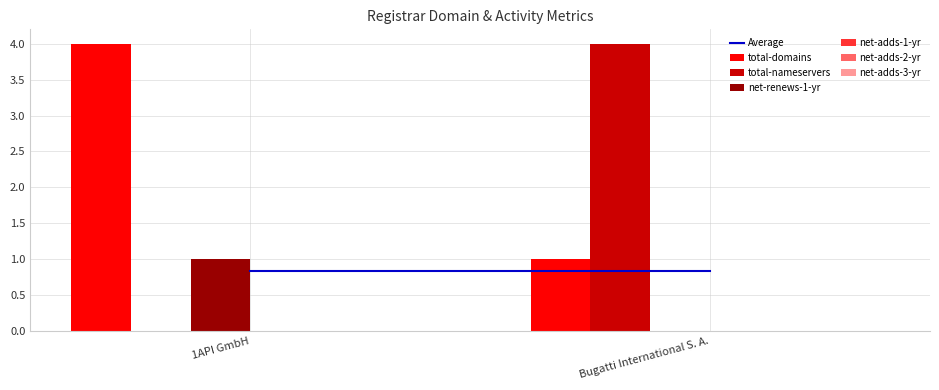

How many groups of bars are there?

2